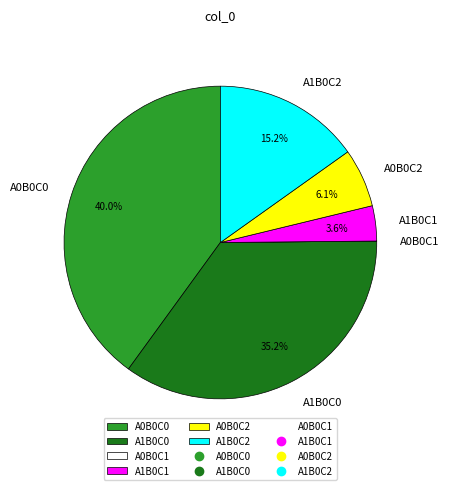

Which has a higher value, A1B0C2 or A0B0C2?

A1B0C2